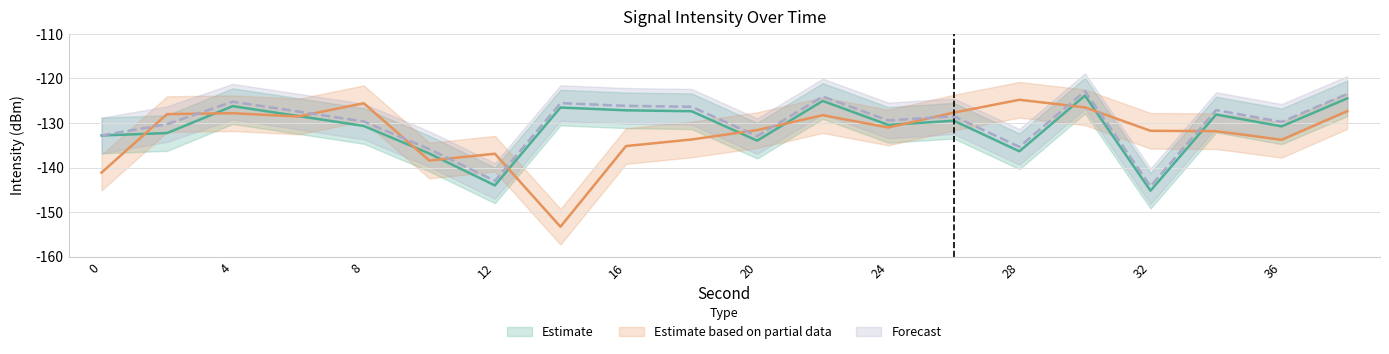

Which has a higher value, 16 or 18?

16